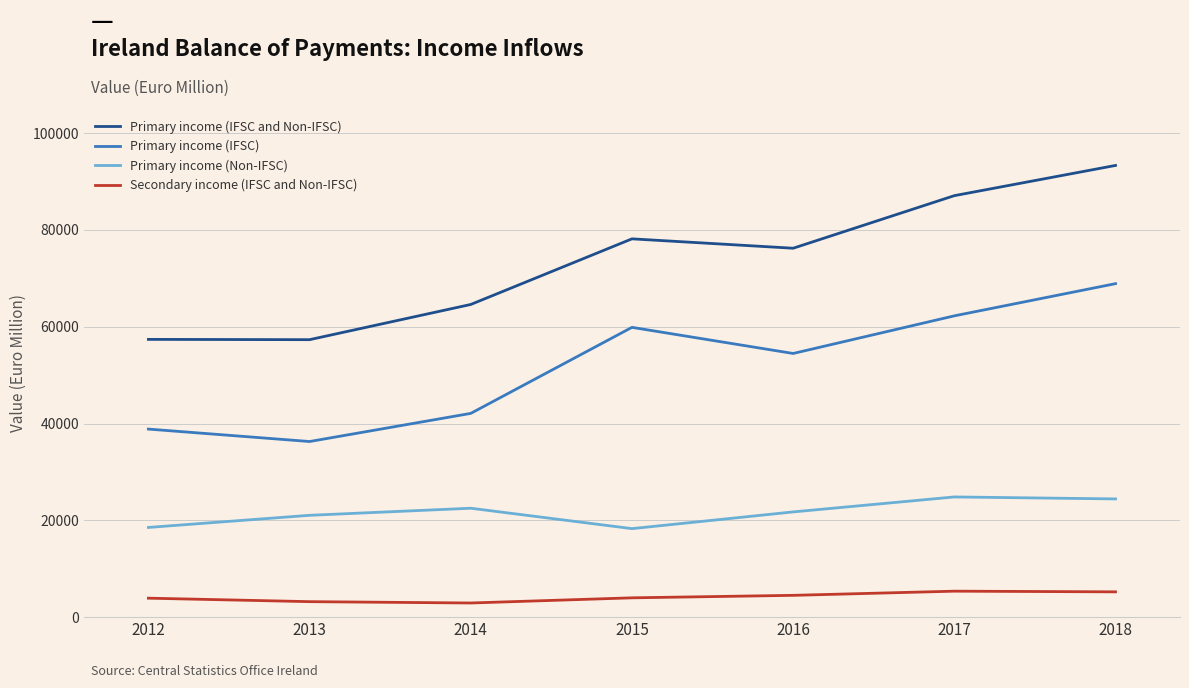

Where is the first local minimum for Primary income (Non-IFSC)?

2015